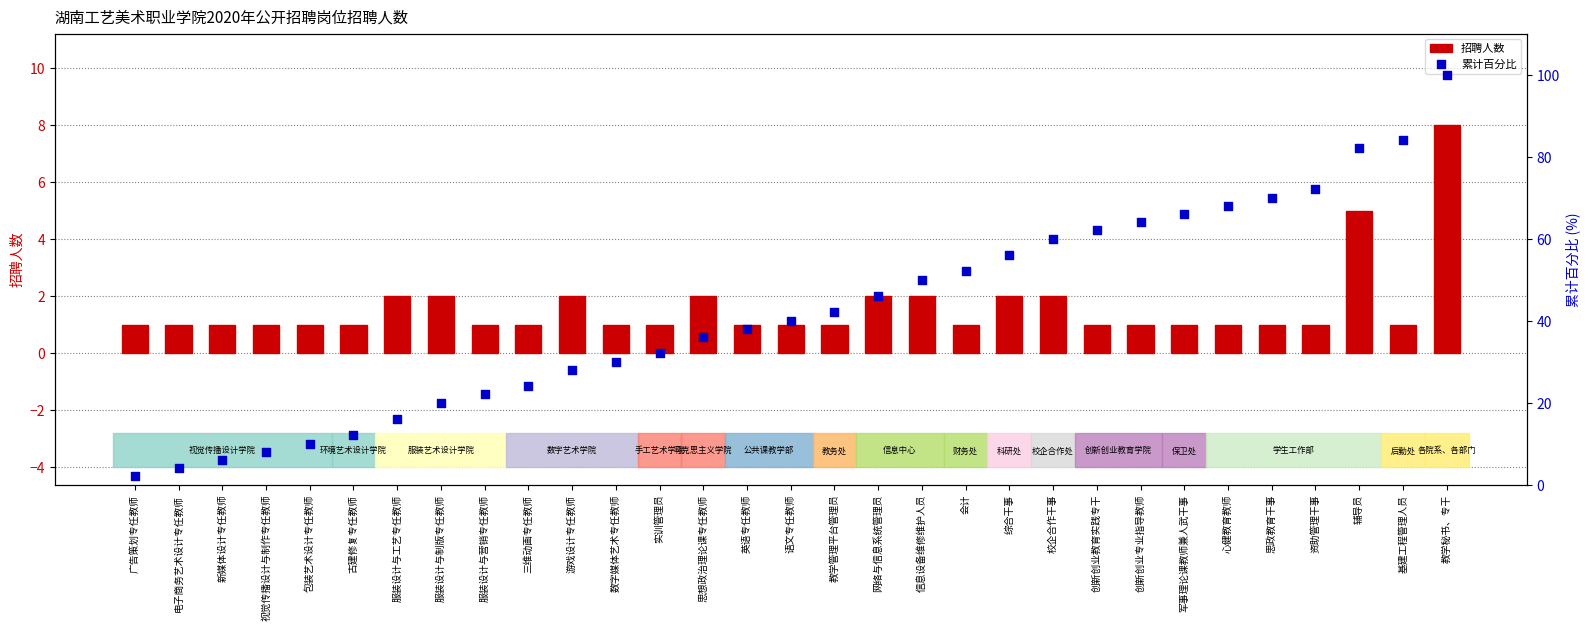

At which category is the sum across all series the highest?

教学秘书、专干